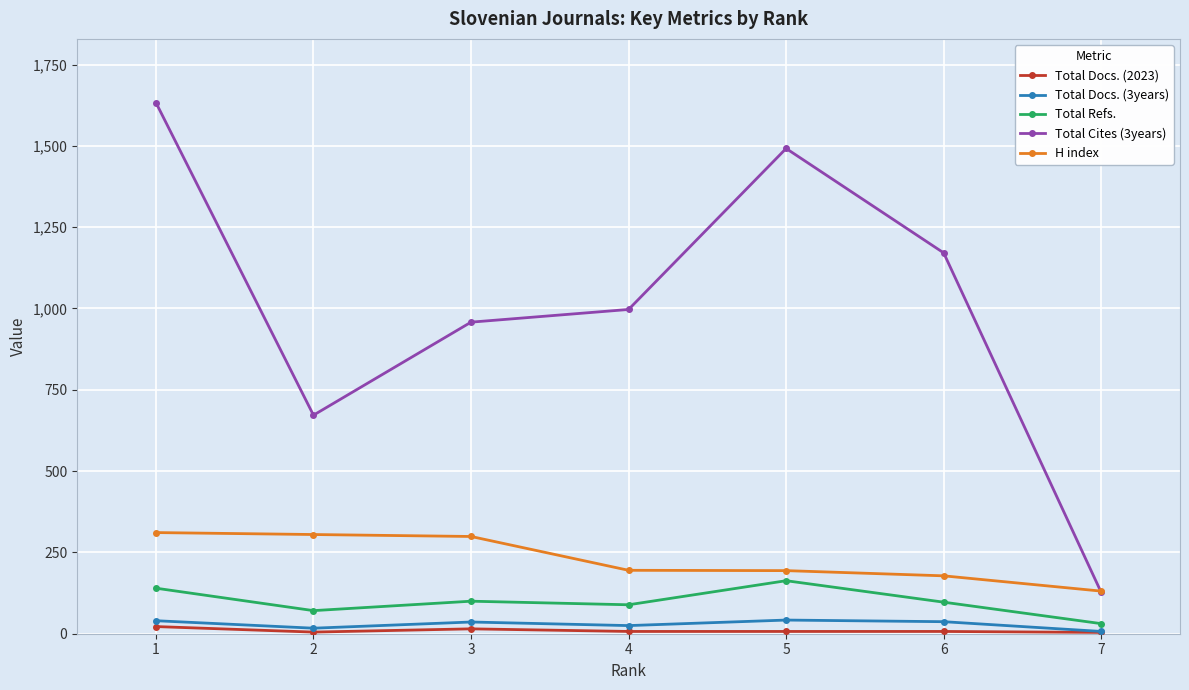

Is the value of Total Docs. (3years) at 4 greater than the value of H index at 3?

No